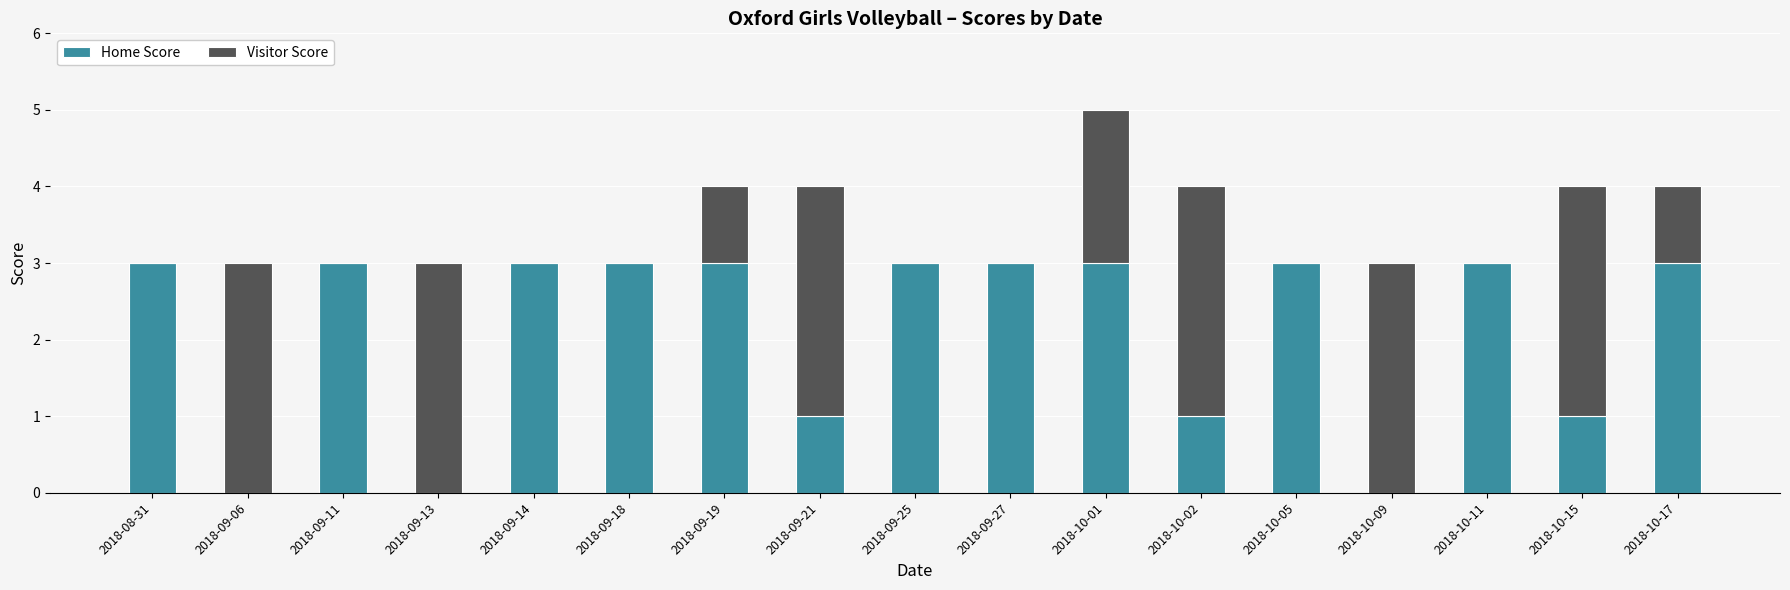

True or false: Home Score has a value of 2 at 2018-10-17.

False